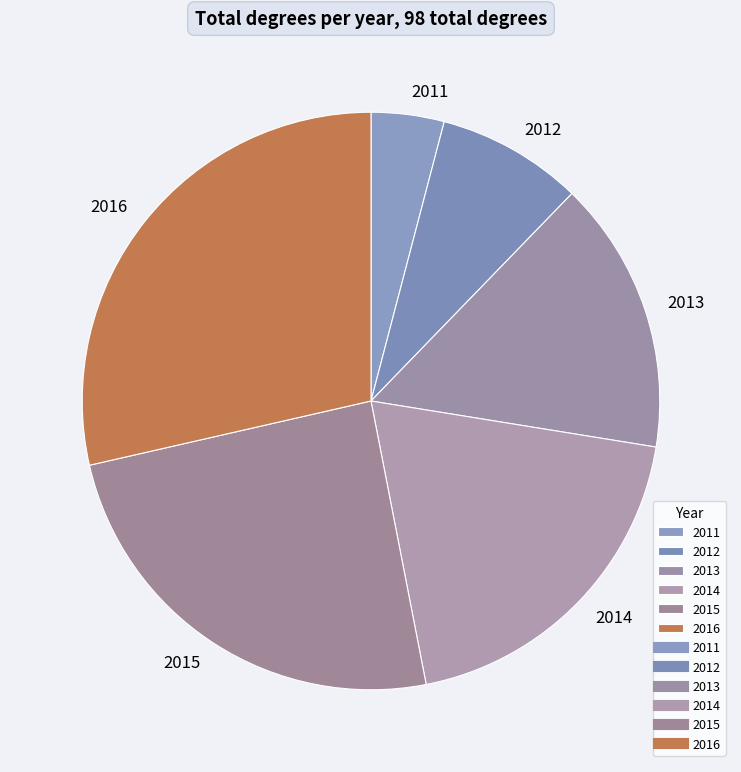

Rank the categories by value from highest to lowest.

2016, 2015, 2014, 2013, 2012, 2011